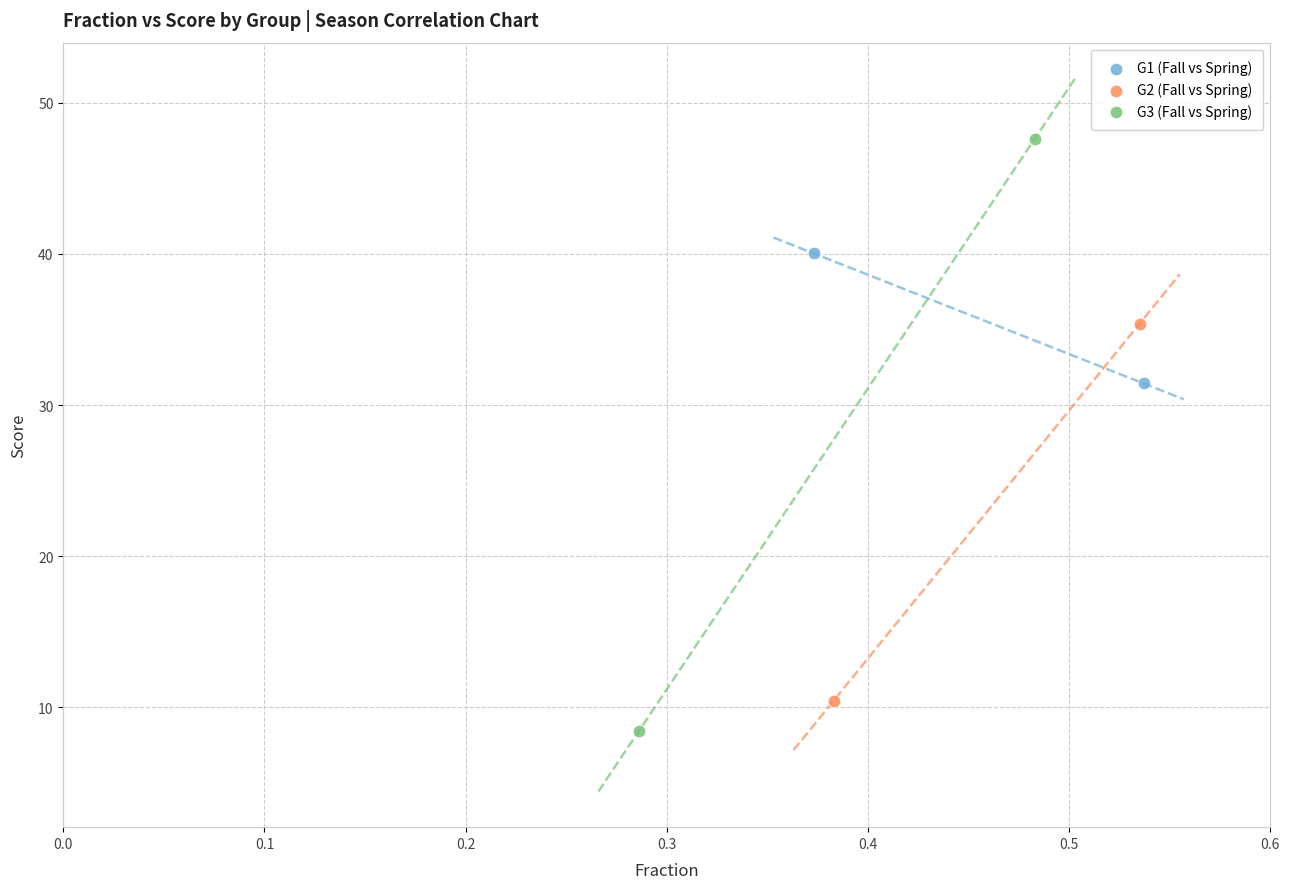

What are all the series names shown in the legend?

G1 (Fall vs Spring), G2 (Fall vs Spring), G3 (Fall vs Spring)